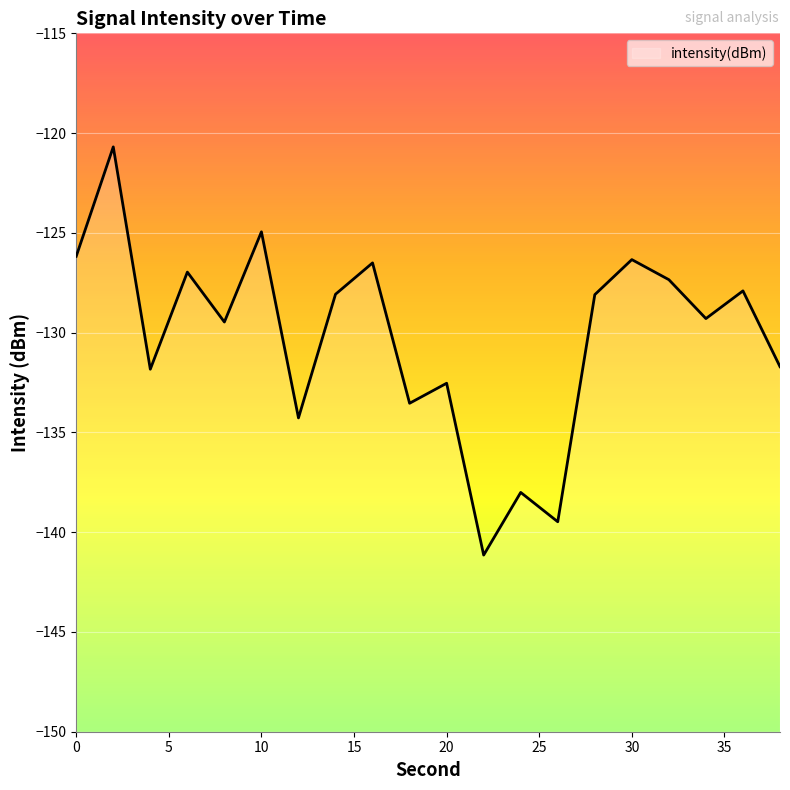

Rank the categories by value from highest to lowest.

2, 10, 0, 30, 16, 6, 32, 36, 14, 28, 34, 8, 38, 4, 20, 18, 12, 24, 26, 22